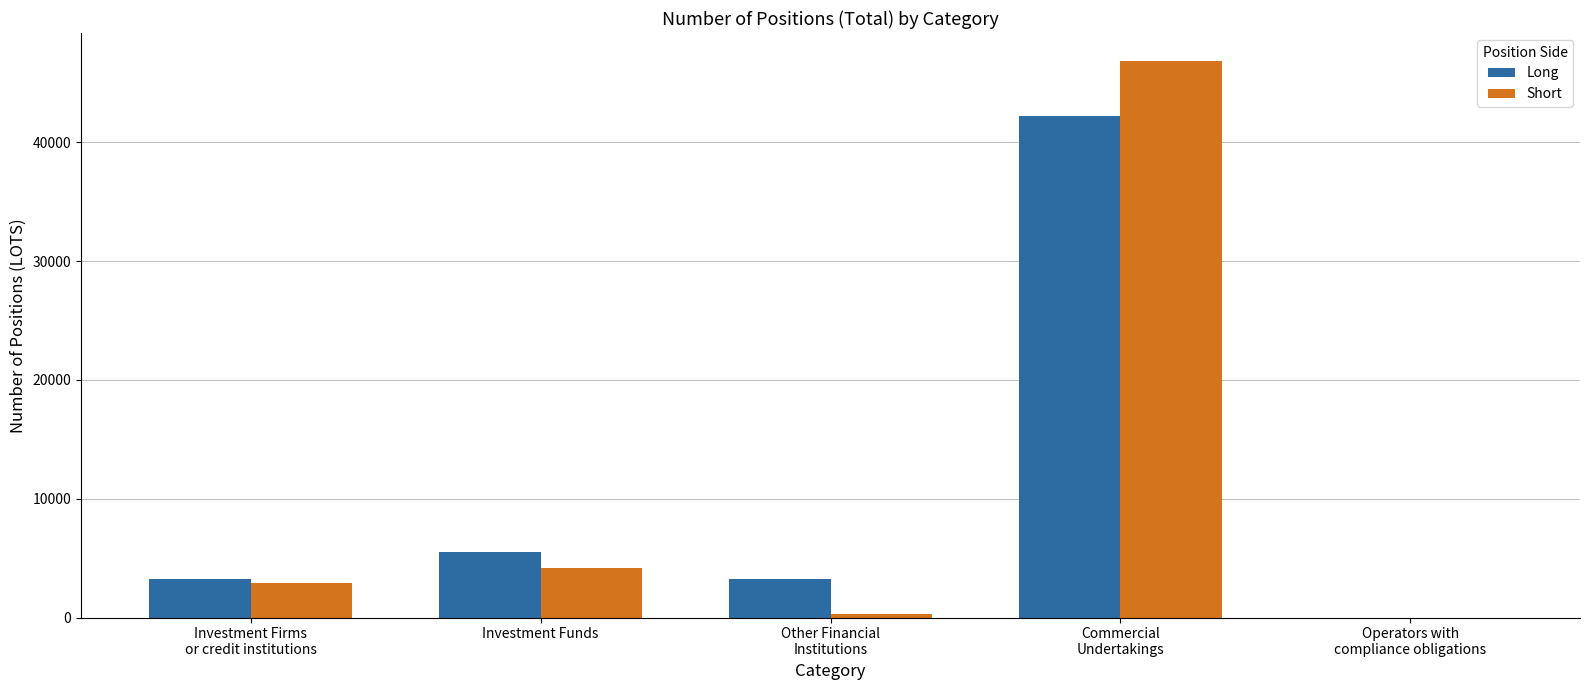

Read the Long value at Investment Funds.

5526.1